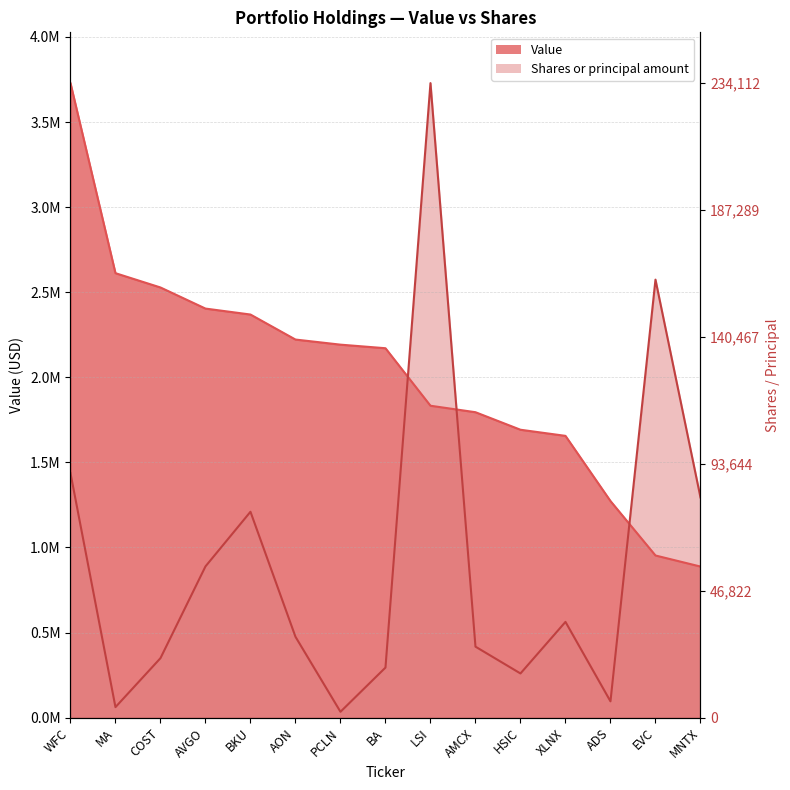

Which category has the lowest value in the Value series?

MNTX